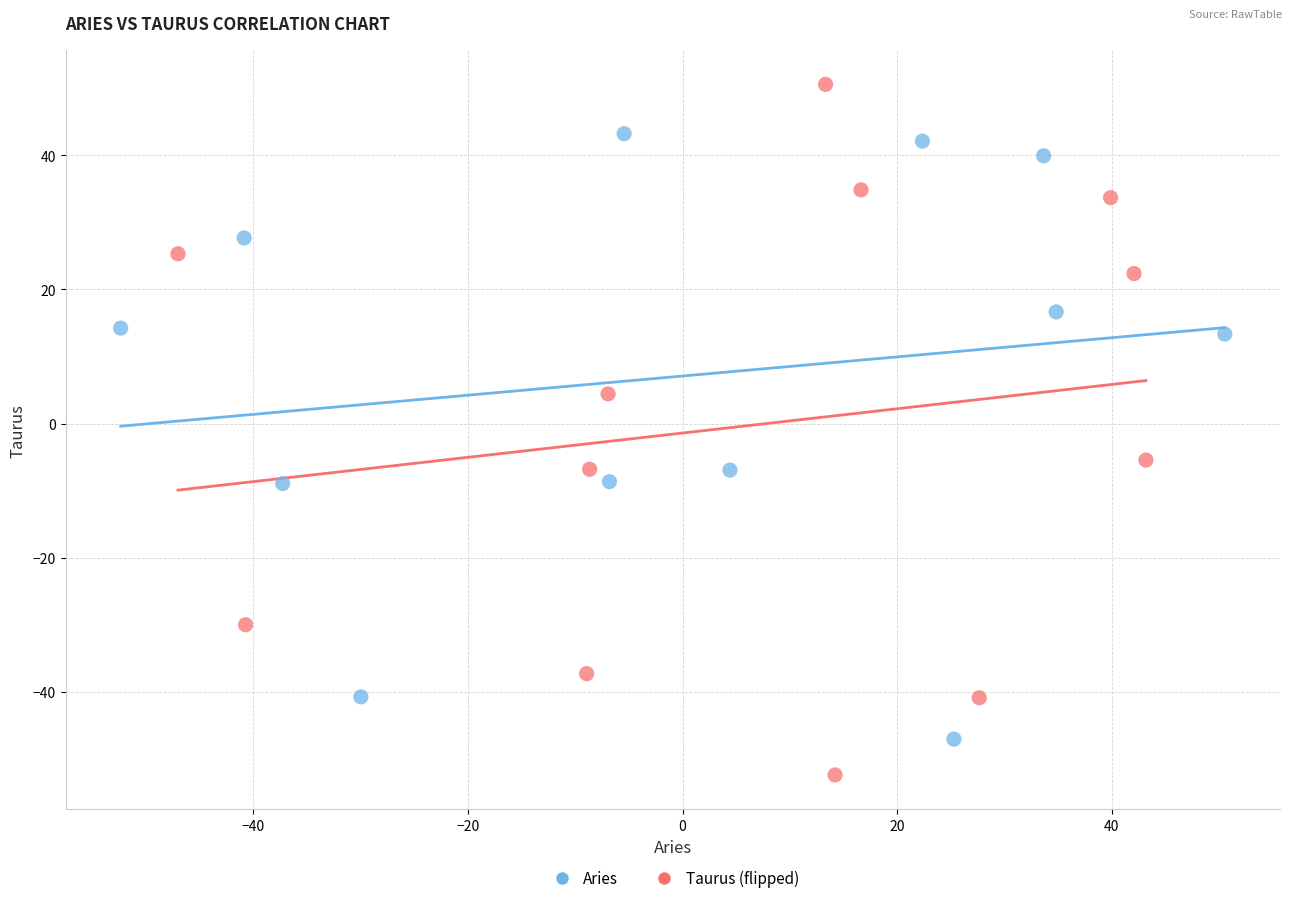

Which series has the largest Y range (max minus min)?

Taurus (flipped)